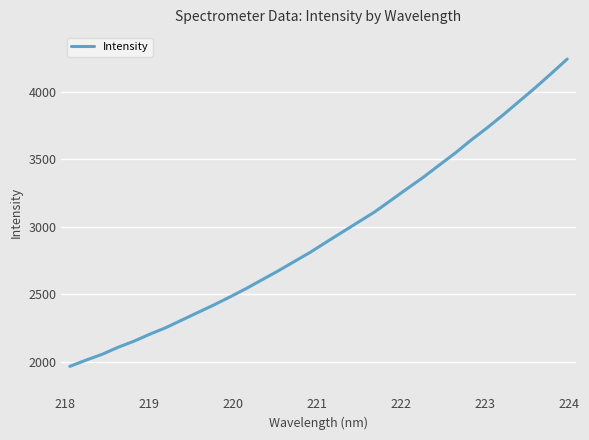

What is the maximum value shown in the chart?

4244.5